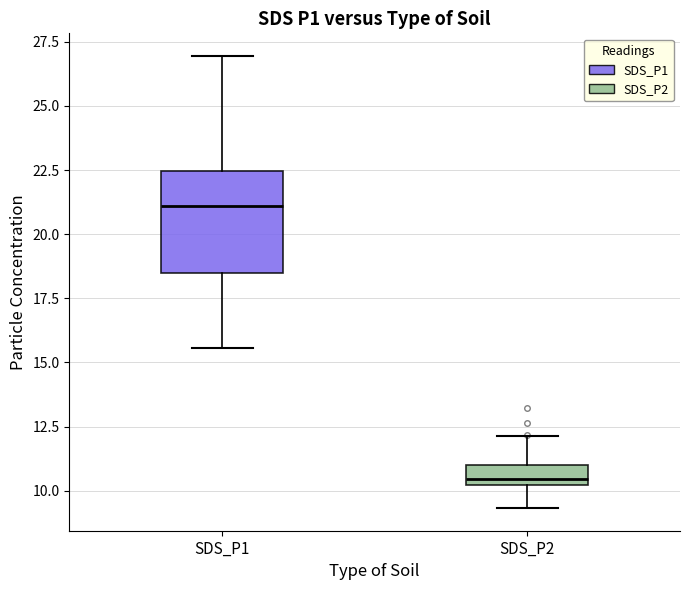

Reading left to right, read every box against the y-axis: the position of its median line, the range the box covers, and the ends of its whiskers. The values are not printed on the chart, so give them approximately, as read against the axis.

SDS_P1: median 21.0, box 18.5 to 22.5, whiskers 15.5 to 27.0
SDS_P2: median 10.5, box 10.0 to 11.0, whiskers 9.5 to 12.0